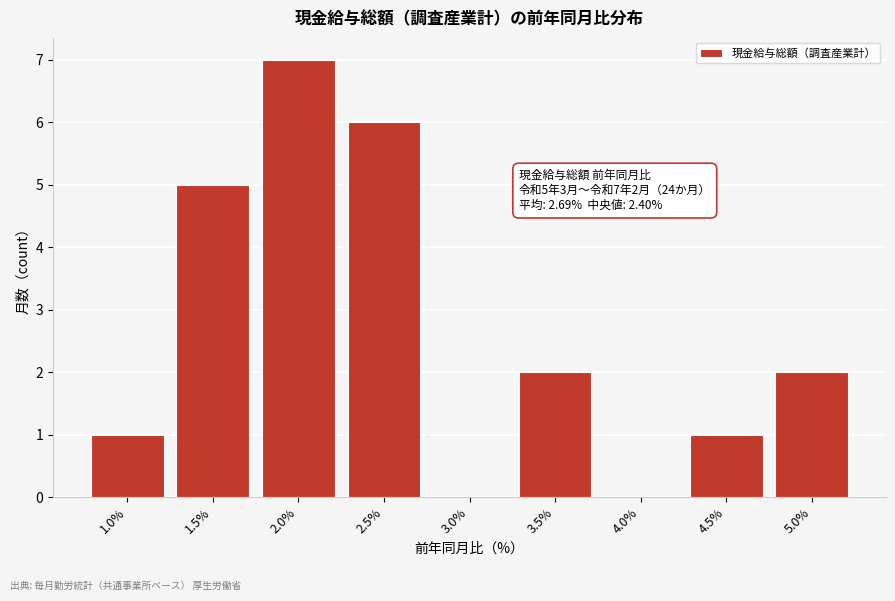

Reading left to right, extract all data points from this chart.

1.0%=1	1.5%=5	2.0%=7	2.5%=6	3.0%=0	3.5%=2	4.0%=0	4.5%=1	5.0%=2